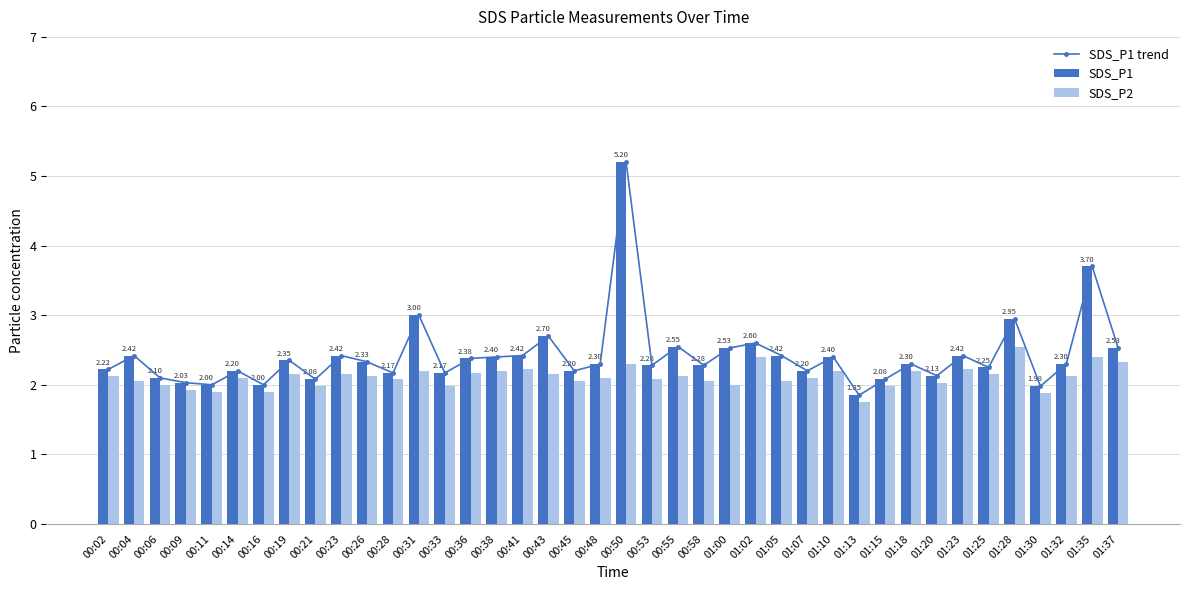

At which label is SDS_P2 closest to 2?

00:06